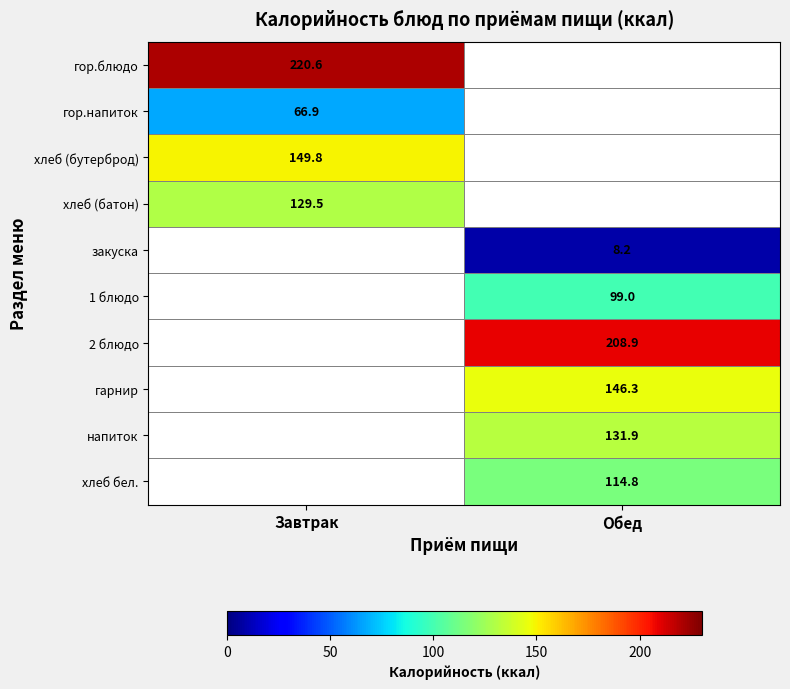

True or false: хлеб (бутерброд) has a value of 149.8 at Завтрак.

True